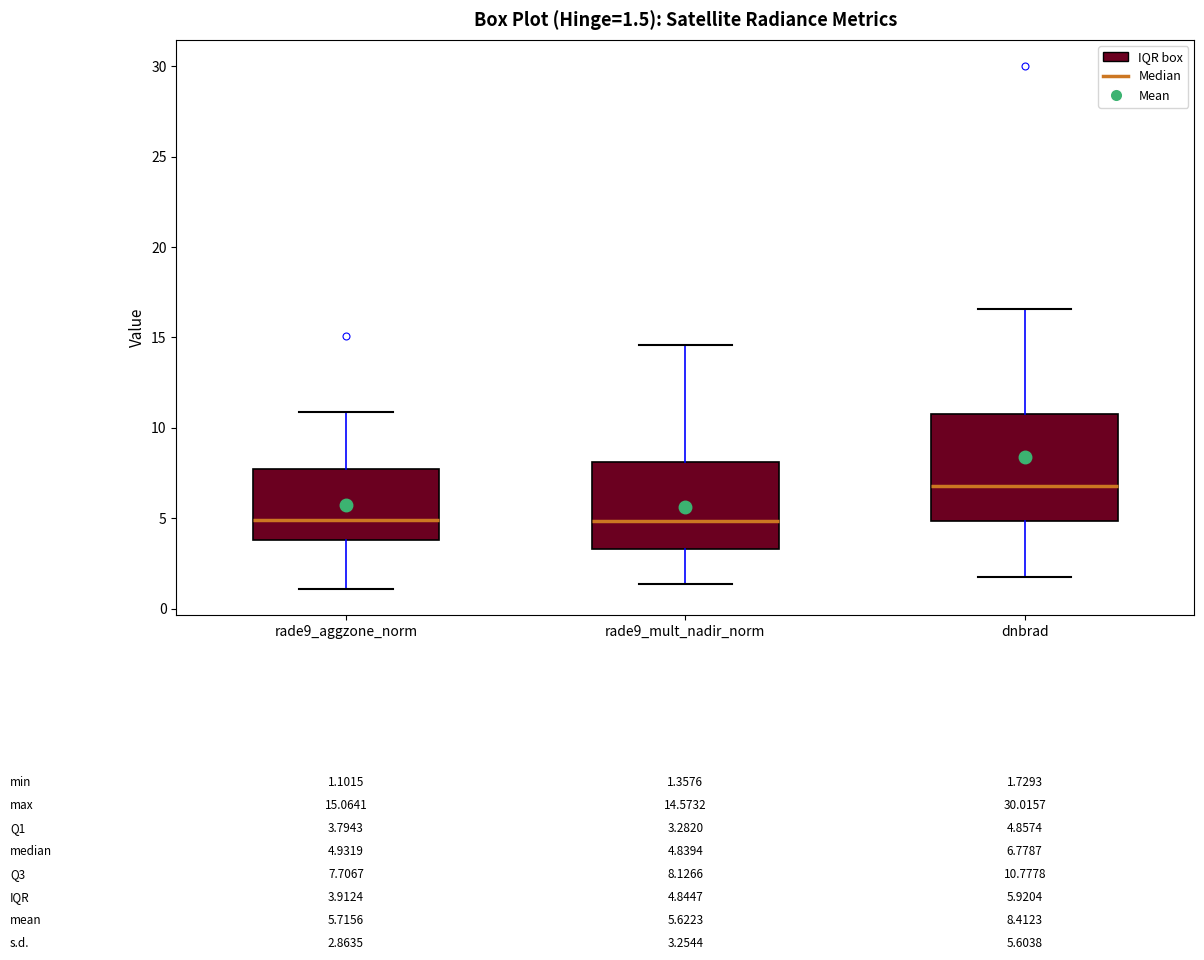

Comparing the boxes themselves (not the whiskers), which one is the tallest?

dnbrad